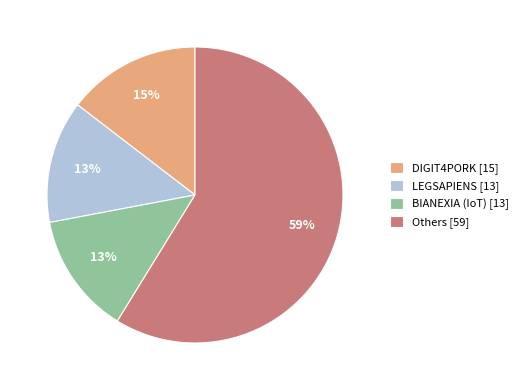

Is there any slice that represents more than half of the pie?

Yes